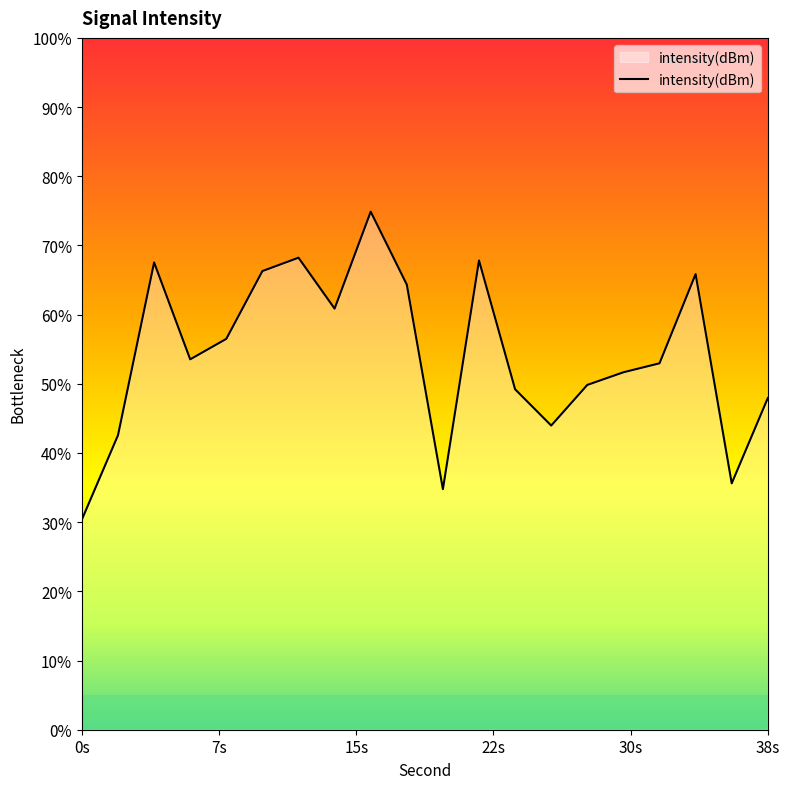

Does the chart display data point markers on the line(s)?

No